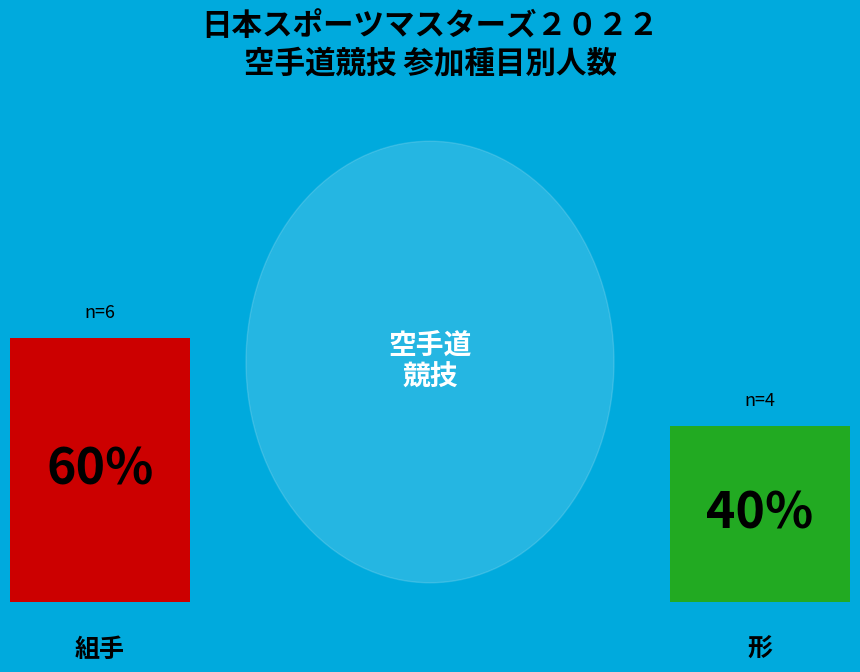

Does any single category account for the majority?

Yes